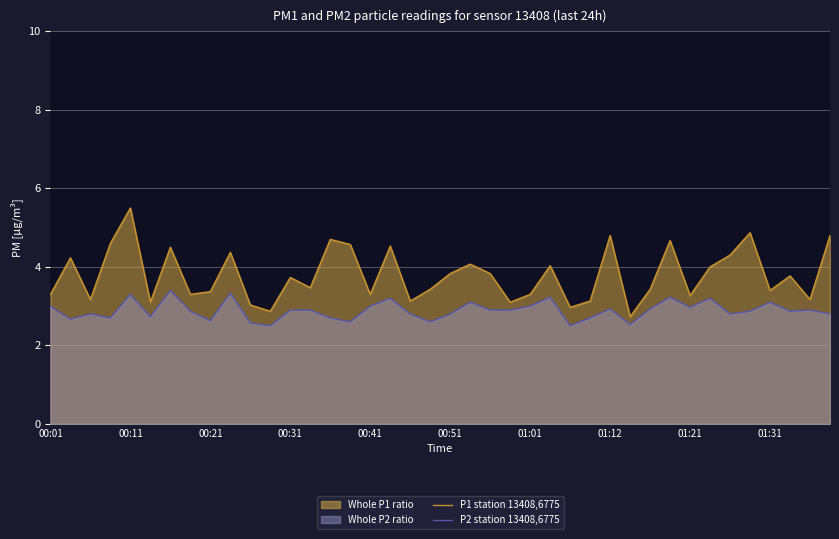

Which series has the largest range (max minus min)?

P1 station 13408,6775